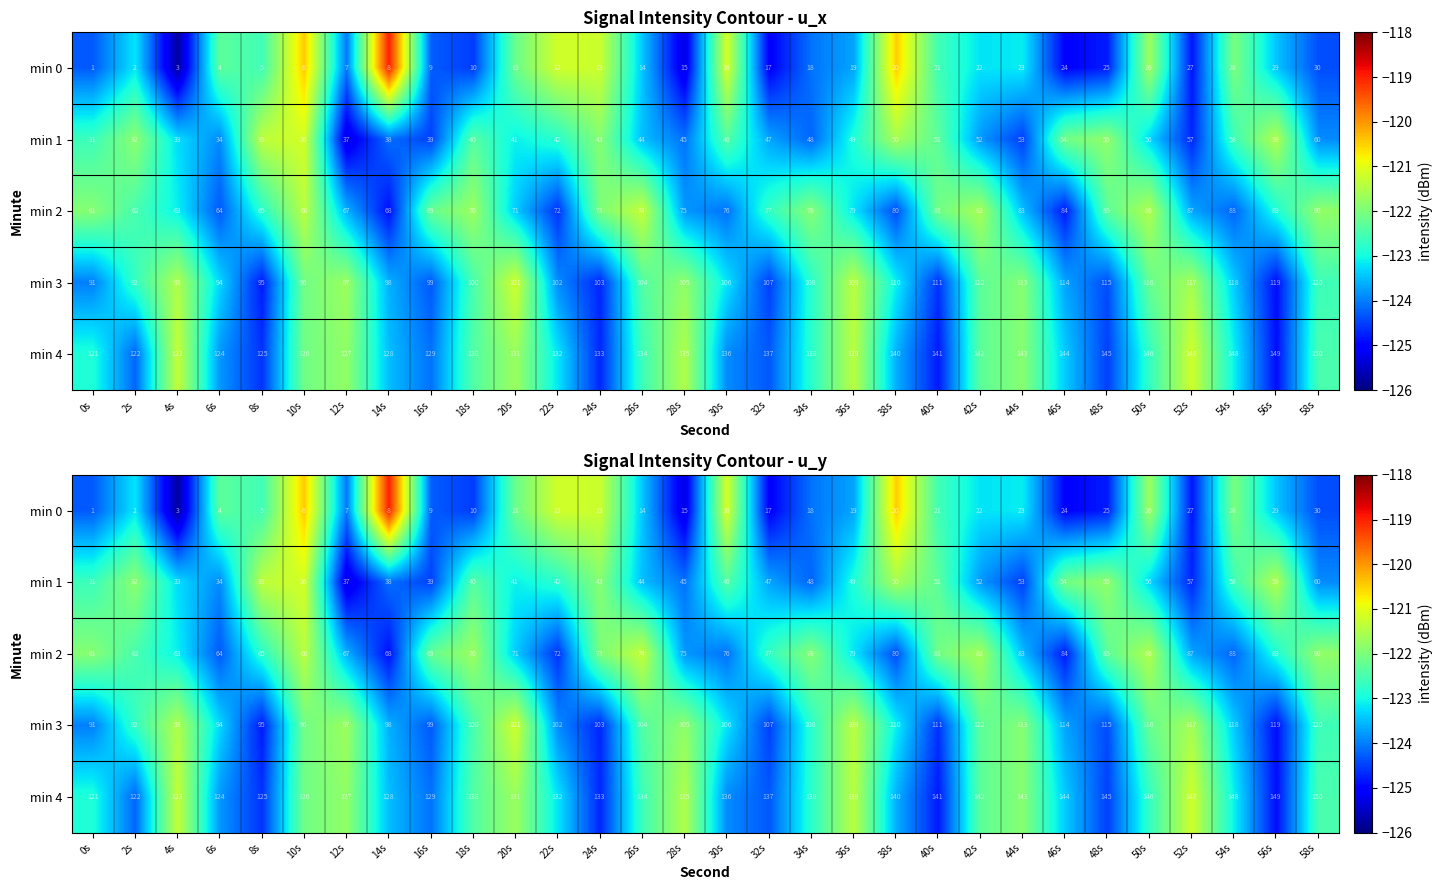

What is the minimum value shown in the chart?

-125.8